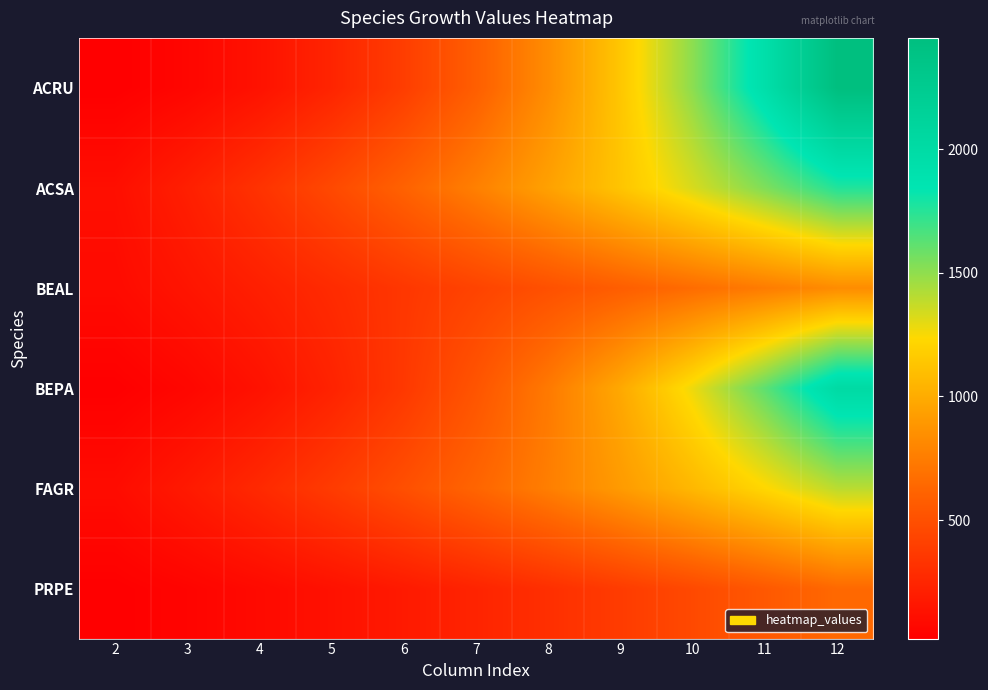

List the series in order of their peak value, lowest first.

PRPE, BEAL, FAGR, ACSA, BEPA, ACRU